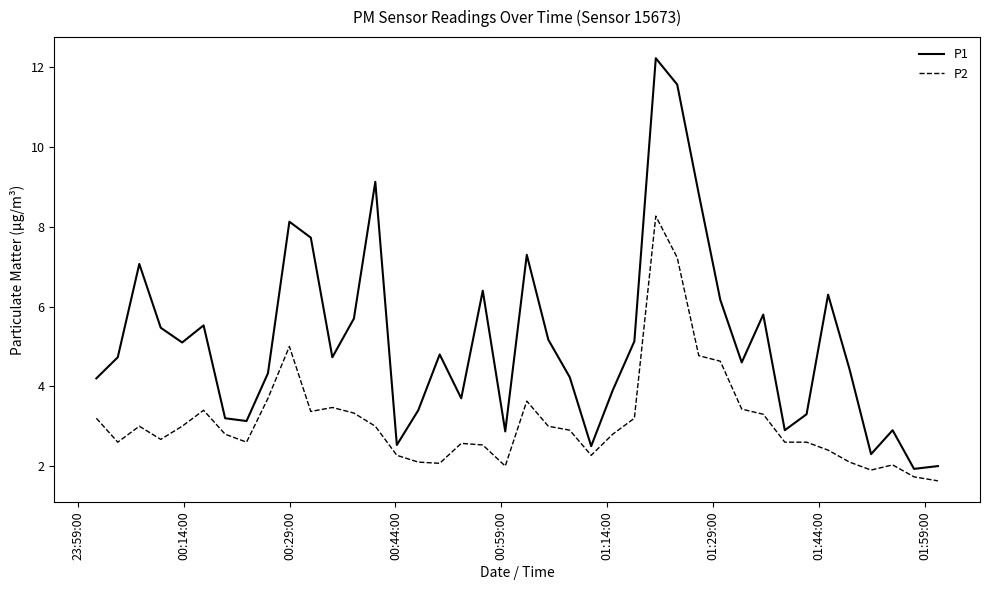

What is the maximum value shown in the chart?

12.2